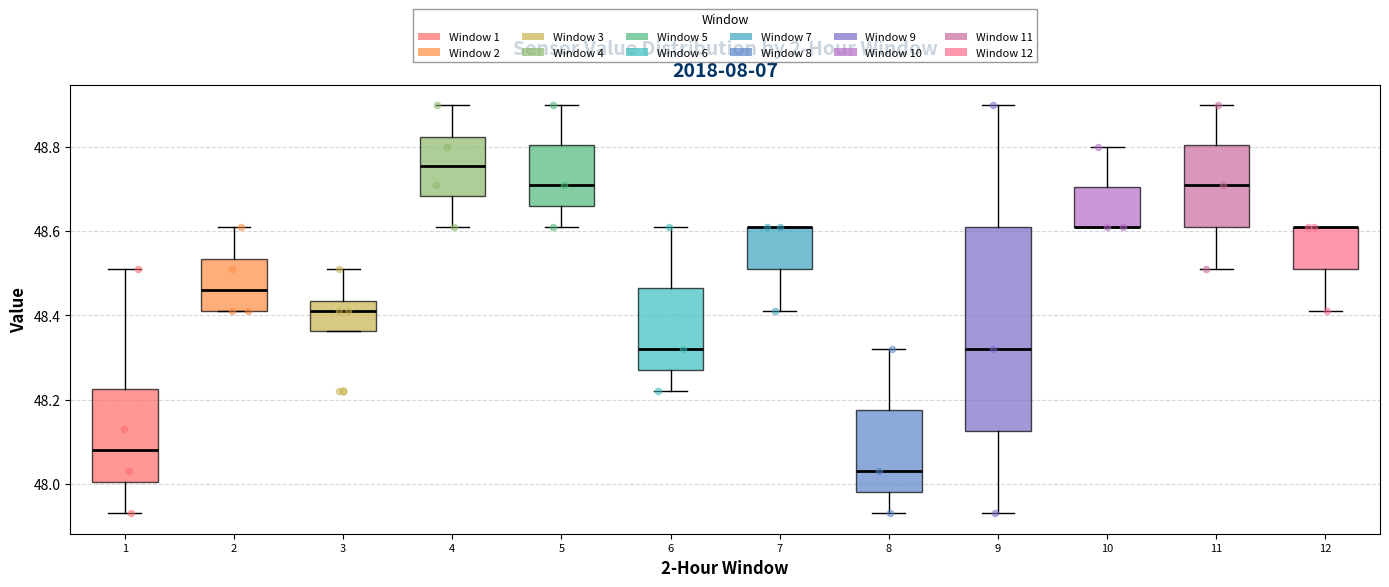

Reading left to right, read every box against the y-axis: the position of its median line, the range the box covers, and the ends of its whiskers. The values are not printed on the chart, so give them approximately, as read against the axis.

1: median 48.08, box 48.00 to 48.22, whiskers 47.94 to 48.52
2: median 48.46, box 48.42 to 48.54, whiskers 48.42 to 48.62
3: median 48.42, box 48.36 to 48.44, whiskers 48.36 to 48.52
4: median 48.76, box 48.68 to 48.82, whiskers 48.62 to 48.90
5: median 48.72, box 48.66 to 48.80, whiskers 48.62 to 48.90
6: median 48.32, box 48.28 to 48.46, whiskers 48.22 to 48.62
7: median 48.62 (drawn on the box's upper edge), box 48.52 to 48.62, whiskers 48.42 to 48.62
8: median 48.04, box 47.98 to 48.18, whiskers 47.94 to 48.32
9: median 48.32, box 48.12 to 48.62, whiskers 47.94 to 48.90
10: median 48.62 (drawn on the box's lower edge), box 48.62 to 48.70, whiskers 48.62 to 48.80
11: median 48.72, box 48.62 to 48.80, whiskers 48.52 to 48.90
12: median 48.62 (drawn on the box's upper edge), box 48.52 to 48.62, whiskers 48.42 to 48.62